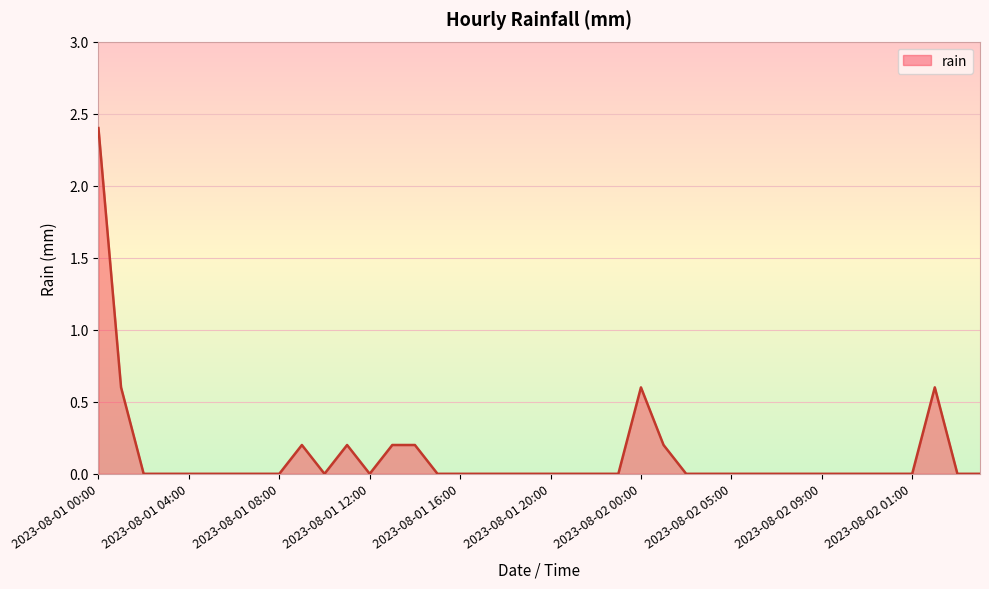

What is the maximum value shown in the chart?

2.4